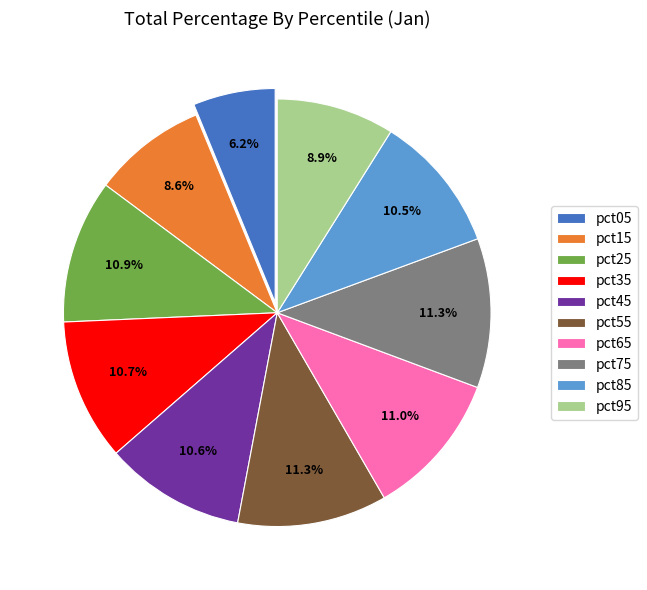

To the nearest percent, what portion does pct35 represent?

11%